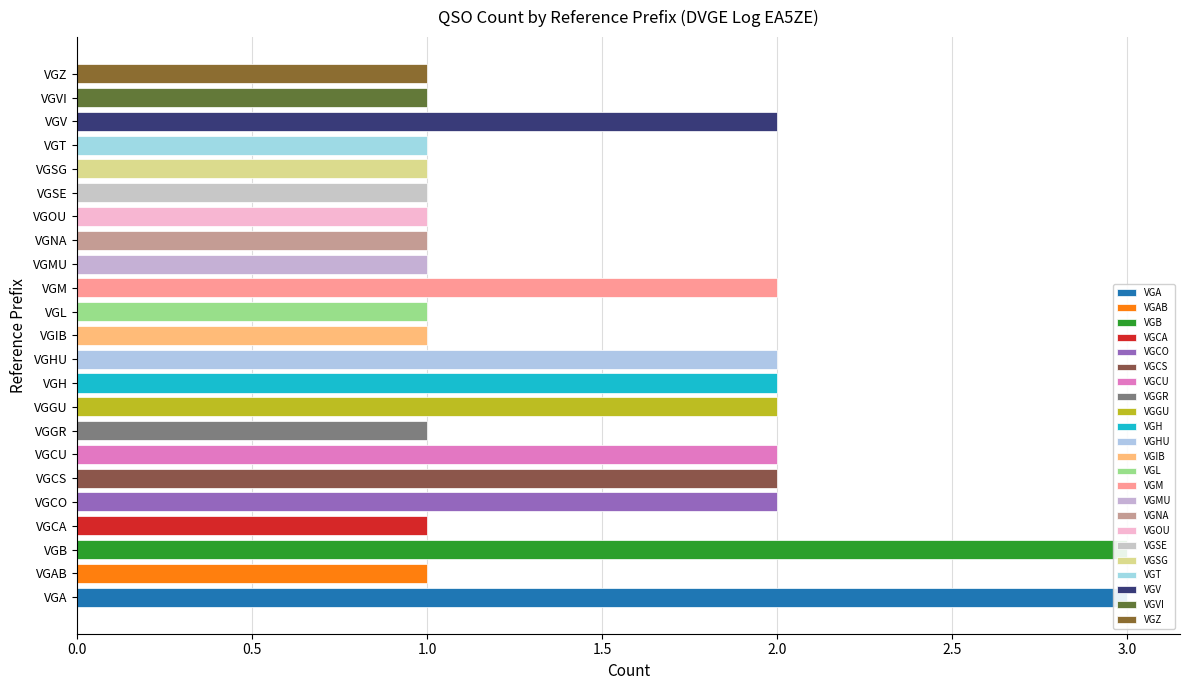

What is the sum of all values?

35